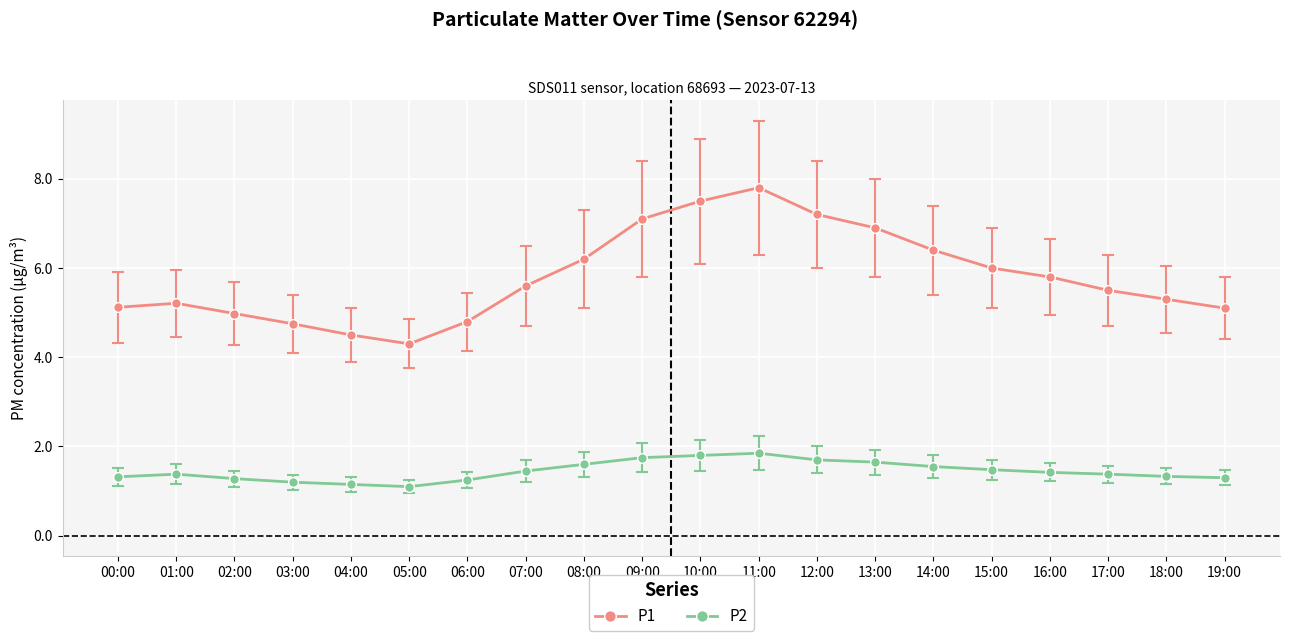

What is the maximum value for P2?

1.9